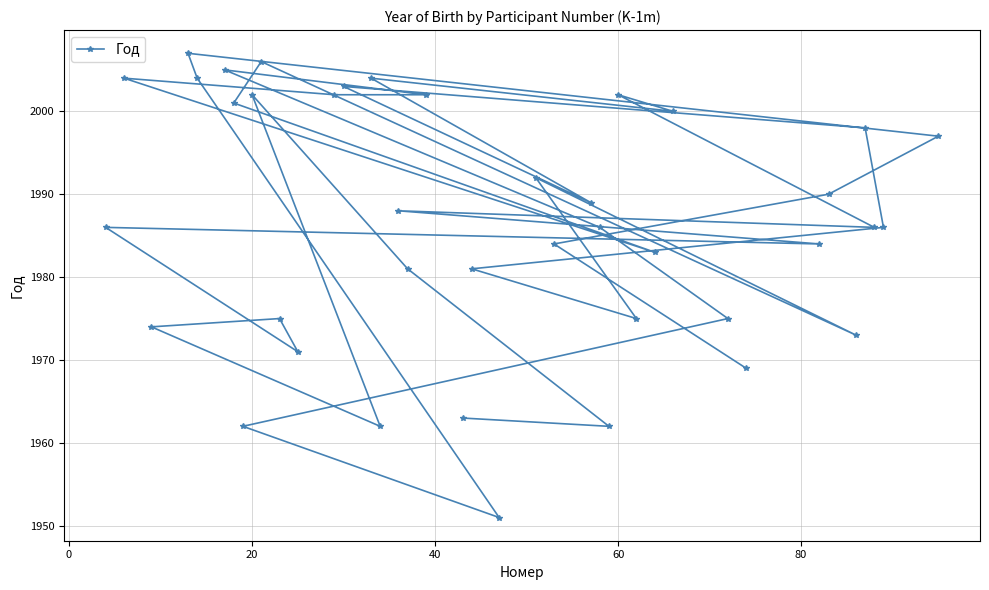

Reading right to left, list all the values displayed in this chart.

1997	1986	1986	1998	1973	1990	1984	1969	1975	2000	1983	1975	2002	1962	1986	1989	1984	1992	1951	1981	1963	2002	1981	1988	1962	2004	2003	2002	1971	1975	2006	2002	1962	2001	2005	2004	2007	1974	2004	1986